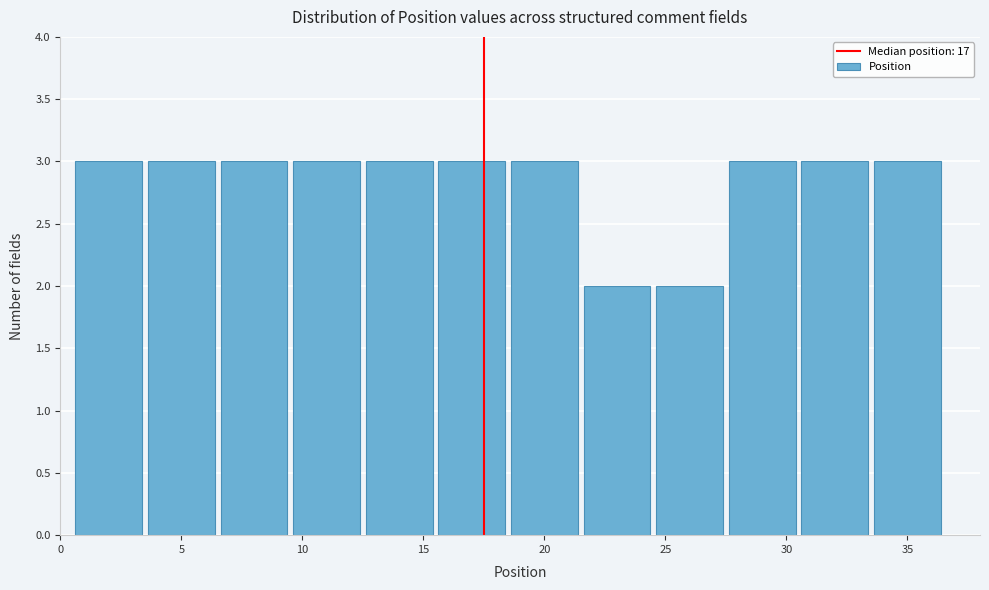

Reading left to right, list every bar in this chart as the range it spans on the x-axis followed by its height. The values are not printed on the chart, so give them approximately, as read against the axis.

0.5 to 3.5: 3
3.5 to 6.5: 3
6.5 to 9.5: 3
9.5 to 12.5: 3
12.5 to 15.5: 3
15.5 to 18.5: 3
18.5 to 21.5: 3
21.5 to 24.5: 2
24.5 to 27.5: 2
27.5 to 30.5: 3
30.5 to 33.5: 3
33.5 to 36.5: 3